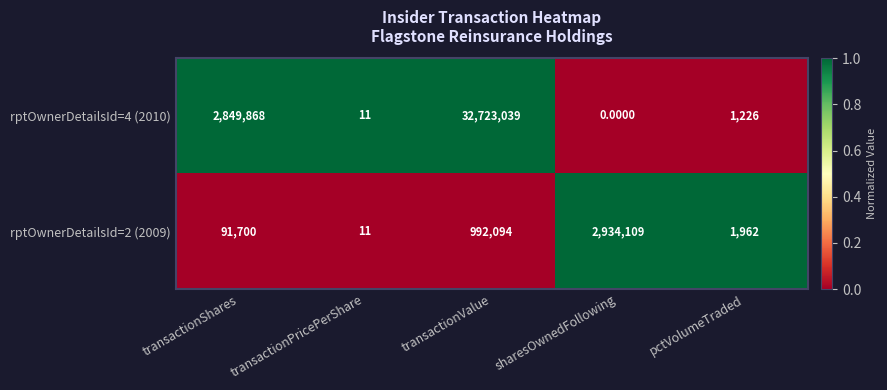

What is the difference between the second highest and minimum values in the rptOwnerDetailsId=2 (2009) series?

992083